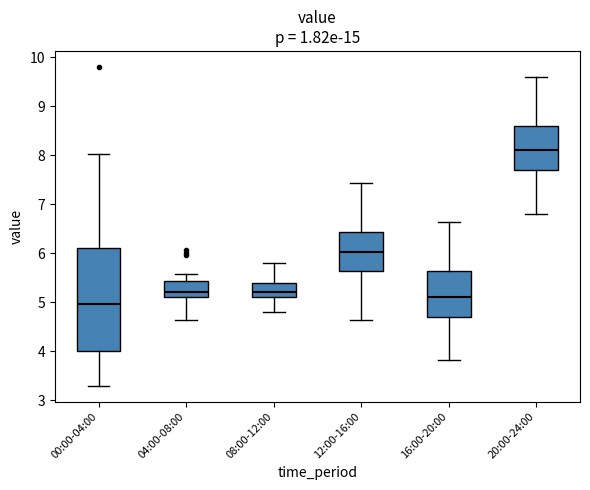

Where does the upper whisker of the box for 20:00-24:00 end on the y-axis? The values are not printed on the chart, so give them approximately, as read against the axis.

9.6